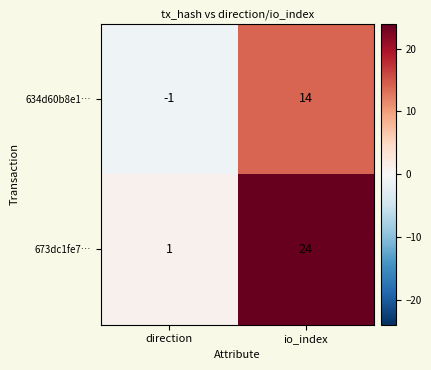

At how many categories does at least one series exceed 19?

1